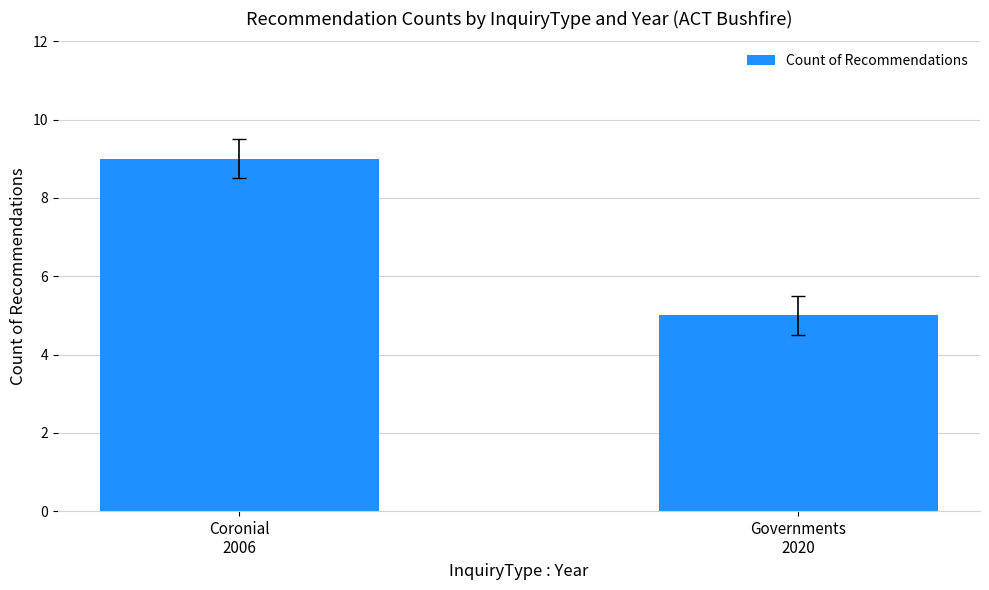

The value at Coronial
2006 is 9. True or false?

True